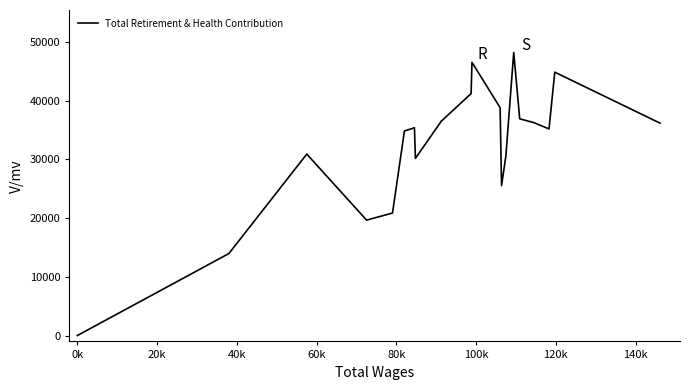

What is the maximum value shown in the chart?

48209